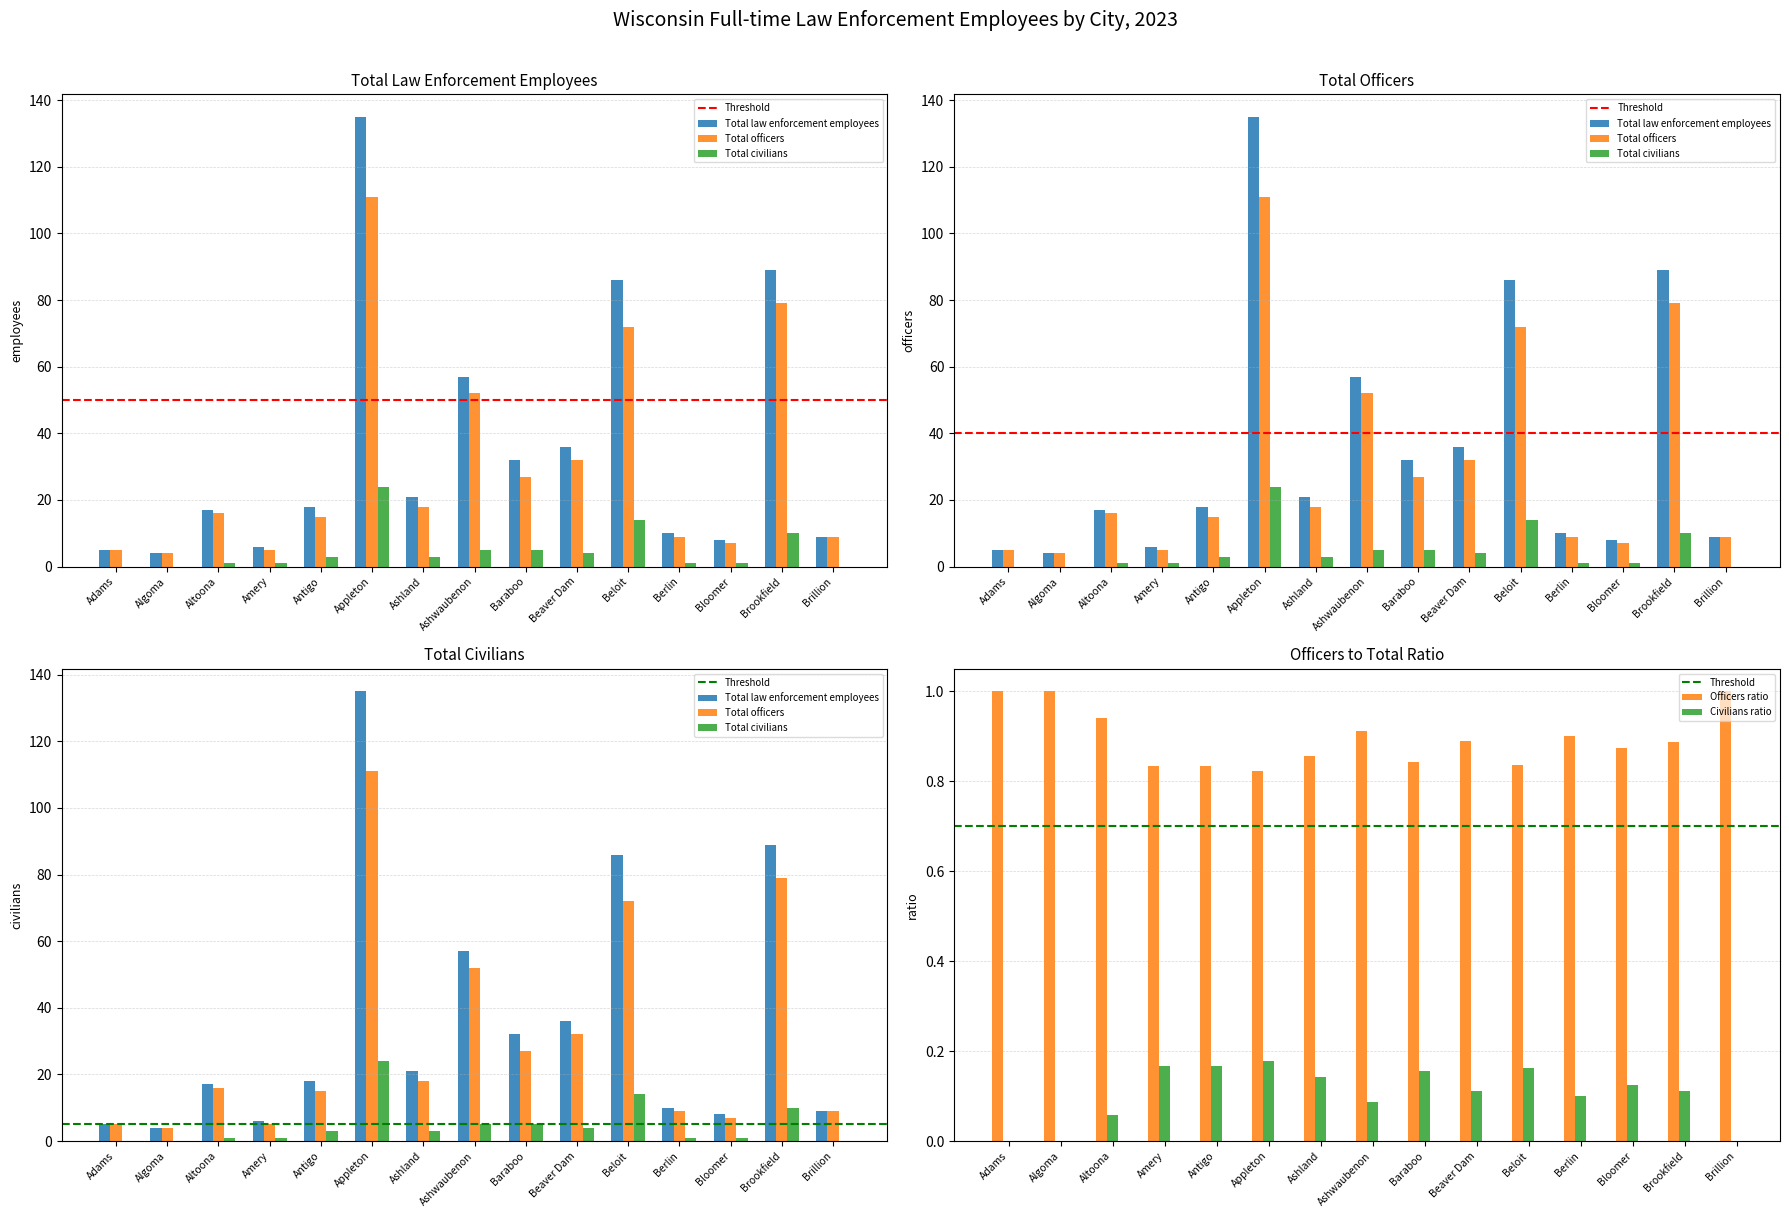

How many values in the Total civilians series are below 3?

7